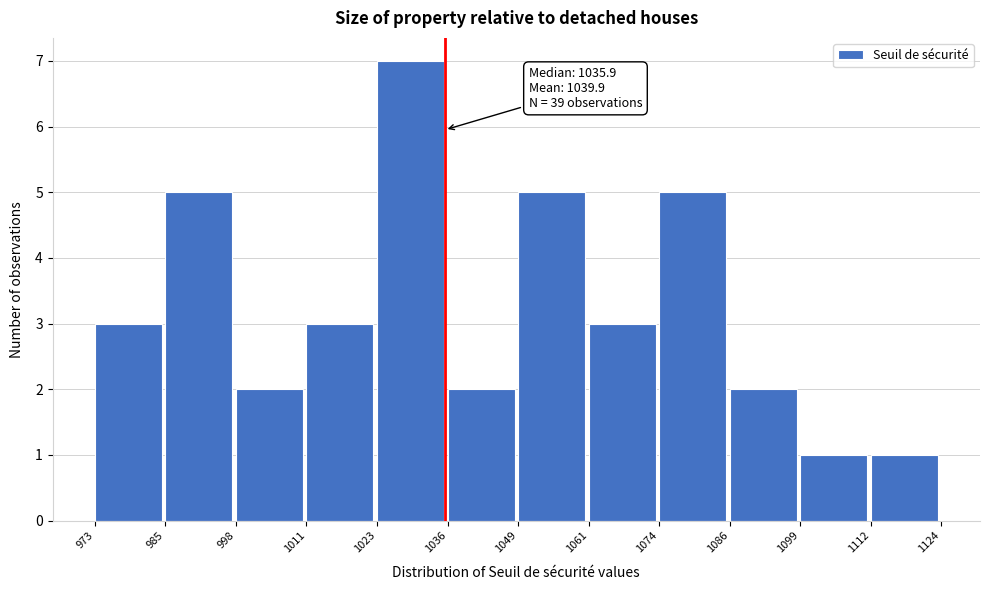

Over which range of the x-axis is the bar tallest?

1023 to 1036